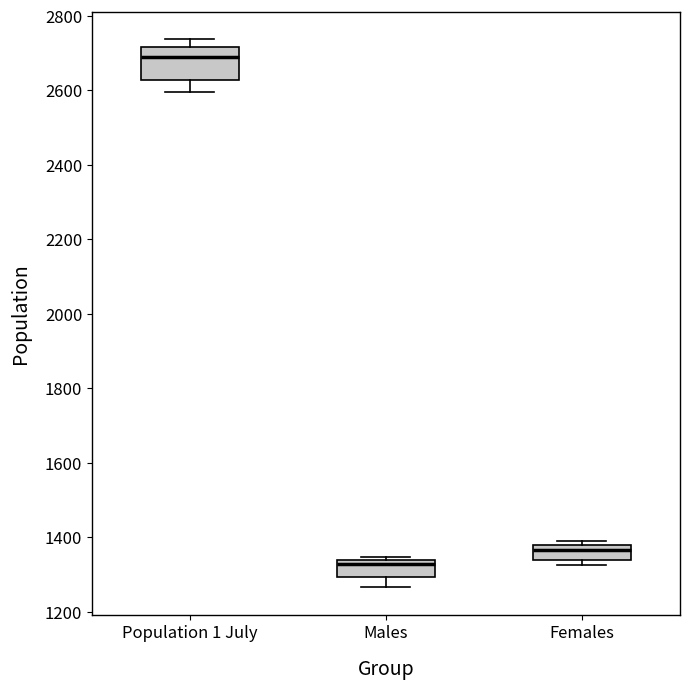

Reading left to right, transcribe this box plot: for each box, give where its median line is, the range the box spans, and where its two whiskers end, as read against the y-axis. The values are not printed on the chart, so give them approximately, as read against the axis.

Population 1 July: median 2680, box 2620 to 2720, whiskers 2600 to 2740
Males: median 1320, box 1300 to 1340, whiskers 1260 to 1340 (just above the box's upper edge)
Females: median 1360, box 1340 to 1380, whiskers 1320 to 1400